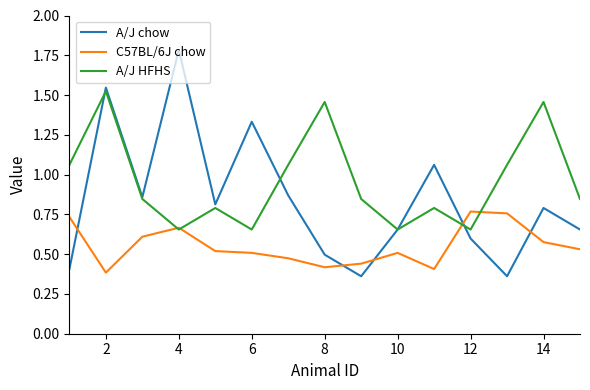

In A/J HFHS, how many points are lower than both neighbors (excluding endpoints)?

4